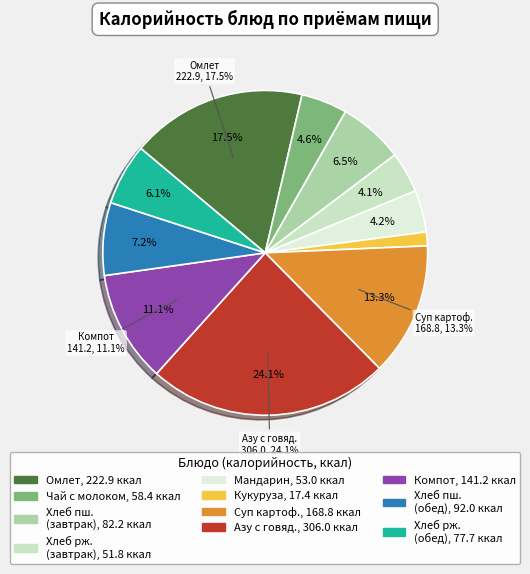

Combined, what portion of the pie is хлеб ржаной (обед) and Компот из кураги и чернослива?

17.2%